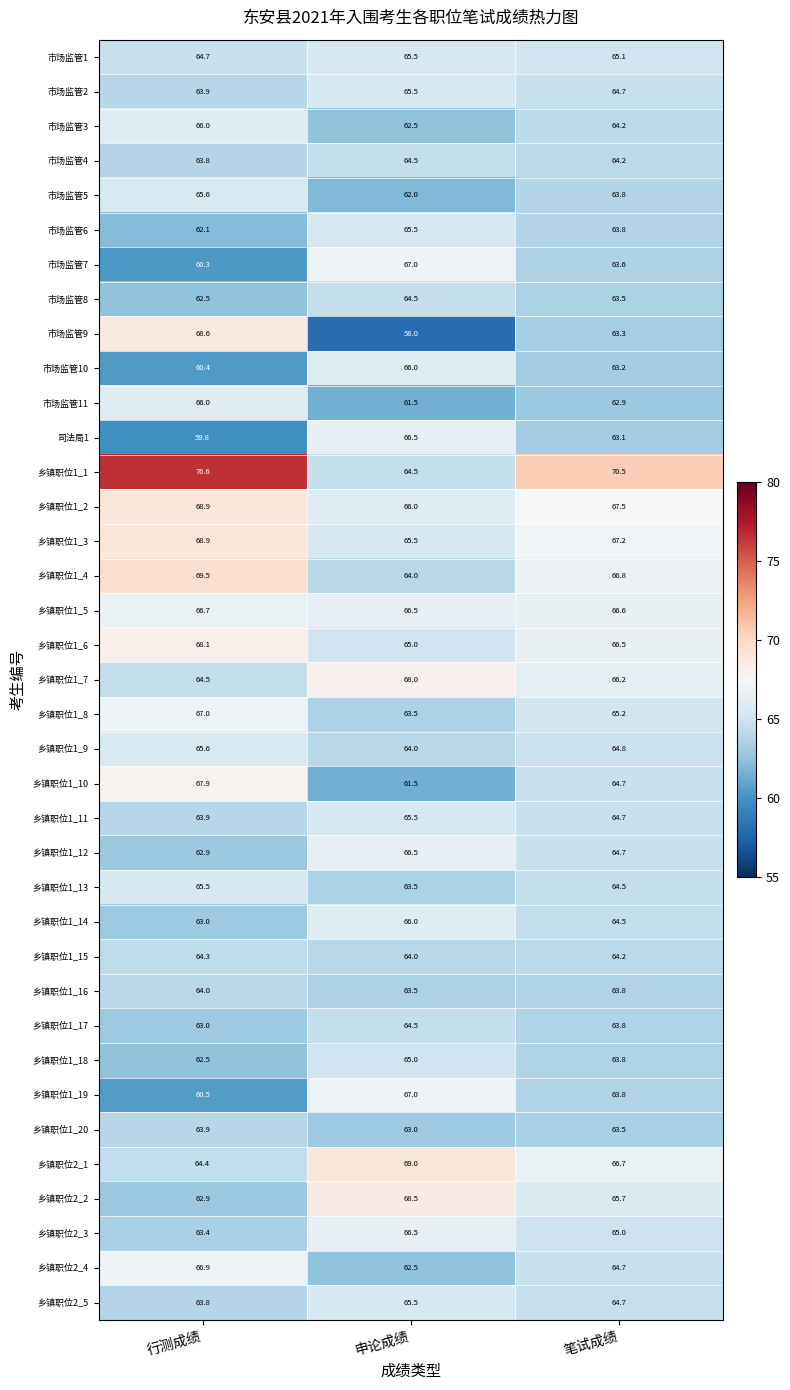

Rank the categories by 乡镇职位1_7 value from highest to lowest.

申论成绩, 笔试成绩, 行测成绩